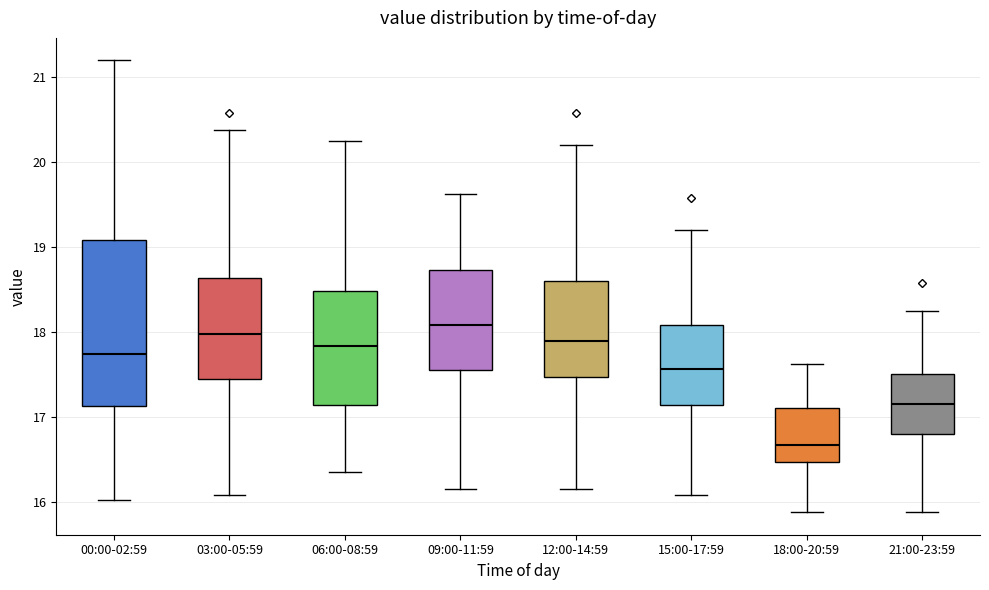

Reading left to right, read every box against the y-axis: the position of its median line, the range the box covers, and the ends of its whiskers. The values are not printed on the chart, so give them approximately, as read against the axis.

00:00-02:59: median 17.7, box 17.1 to 19.1, whiskers 16.0 to 21.2
03:00-05:59: median 18.0, box 17.4 to 18.6, whiskers 16.1 to 20.4
06:00-08:59: median 17.8, box 17.1 to 18.5, whiskers 16.4 to 20.3
09:00-11:59: median 18.1, box 17.6 to 18.7, whiskers 16.2 to 19.6
12:00-14:59: median 17.9, box 17.5 to 18.6, whiskers 16.2 to 20.2
15:00-17:59: median 17.6, box 17.1 to 18.1, whiskers 16.1 to 19.2
18:00-20:59: median 16.7, box 16.5 to 17.1, whiskers 15.9 to 17.6
21:00-23:59: median 17.2, box 16.8 to 17.5, whiskers 15.9 to 18.3